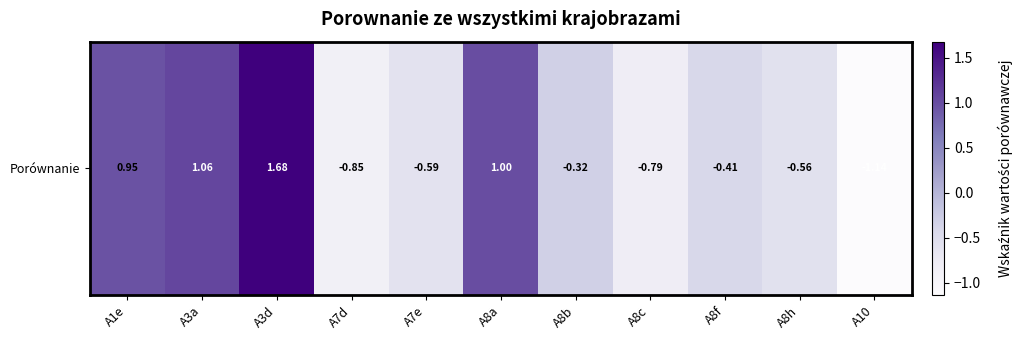

What is the maximum value shown in the chart?

1.7